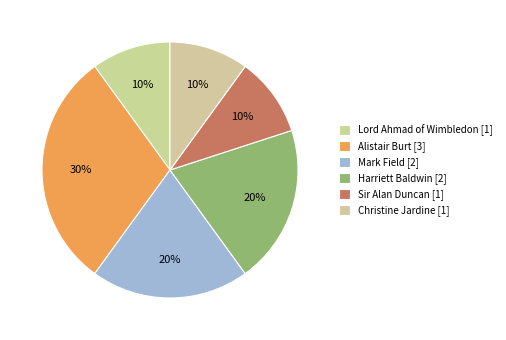

Approximately how many times larger is the value at Lord Ahmad of Wimbledon [1] compared to Christine Jardine [1]?

1.0